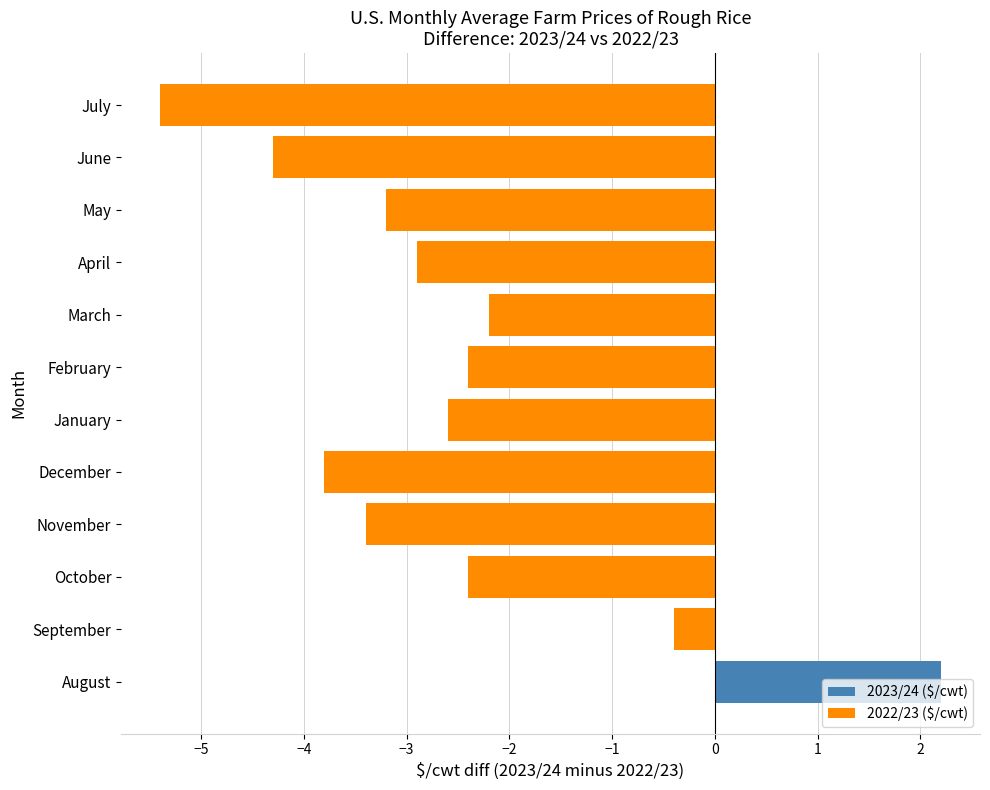

What is the sum of all 2022/23 ($/cwt) values?

-33.0